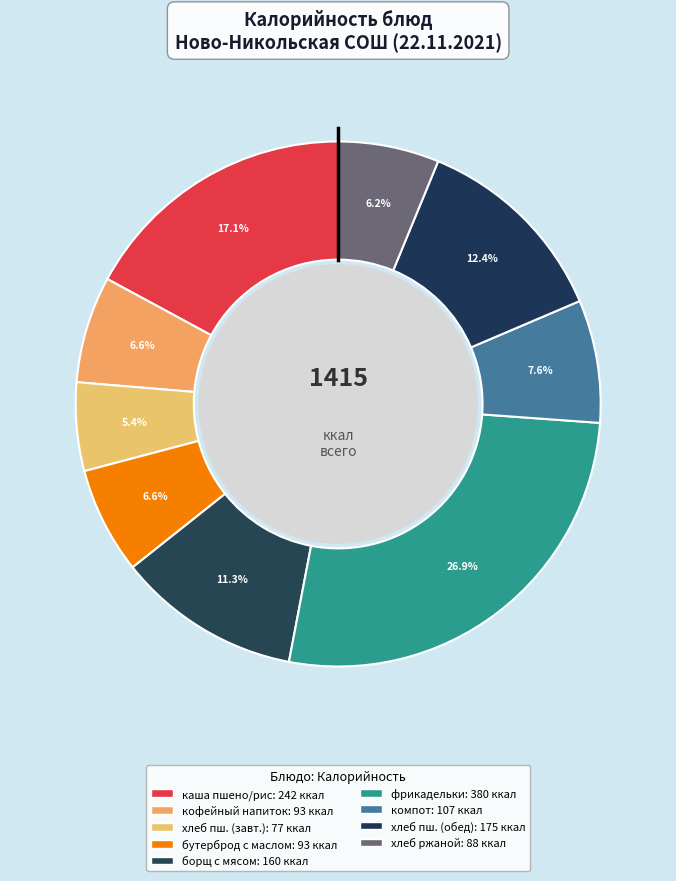

How many segments does this pie chart have?

9